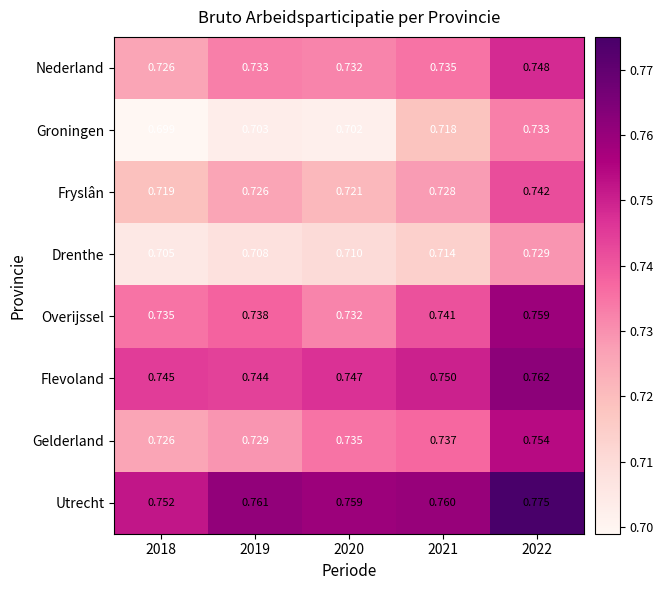

What is the total value across all series at 2022?

6.0